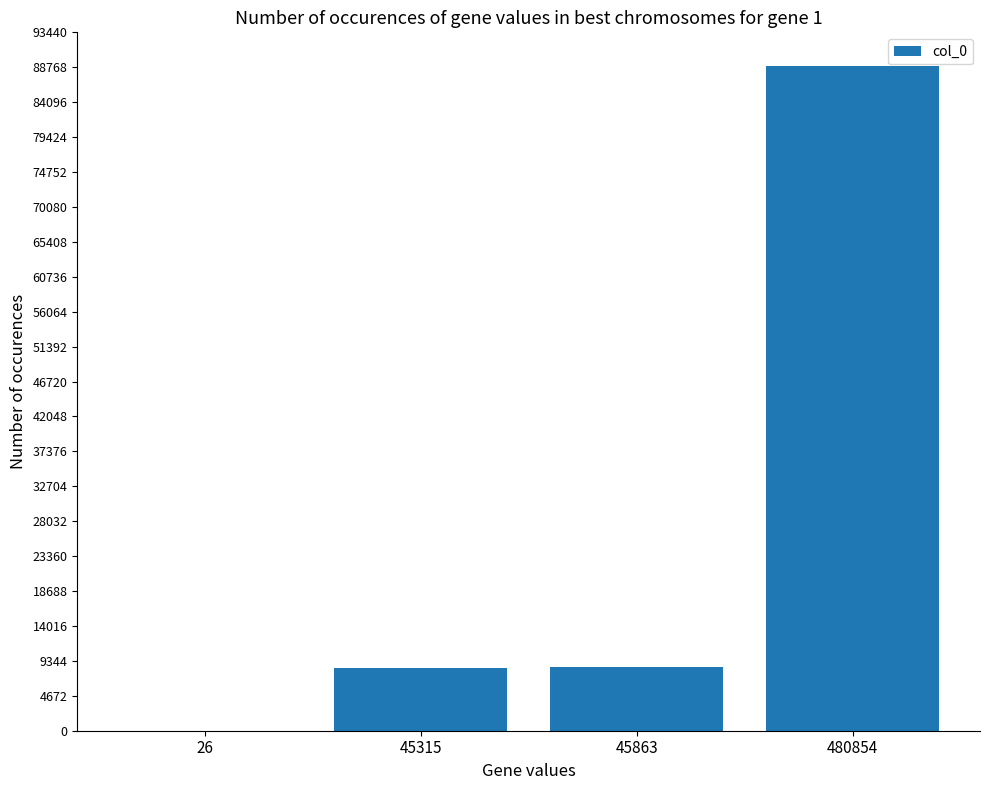

What is the sum of the values at 26 and 480854?

88993